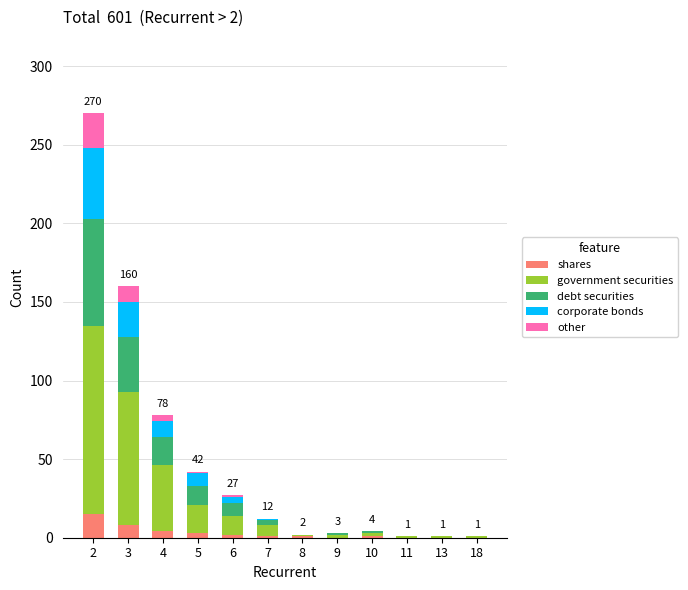

What is the highest value of the shares series?

15